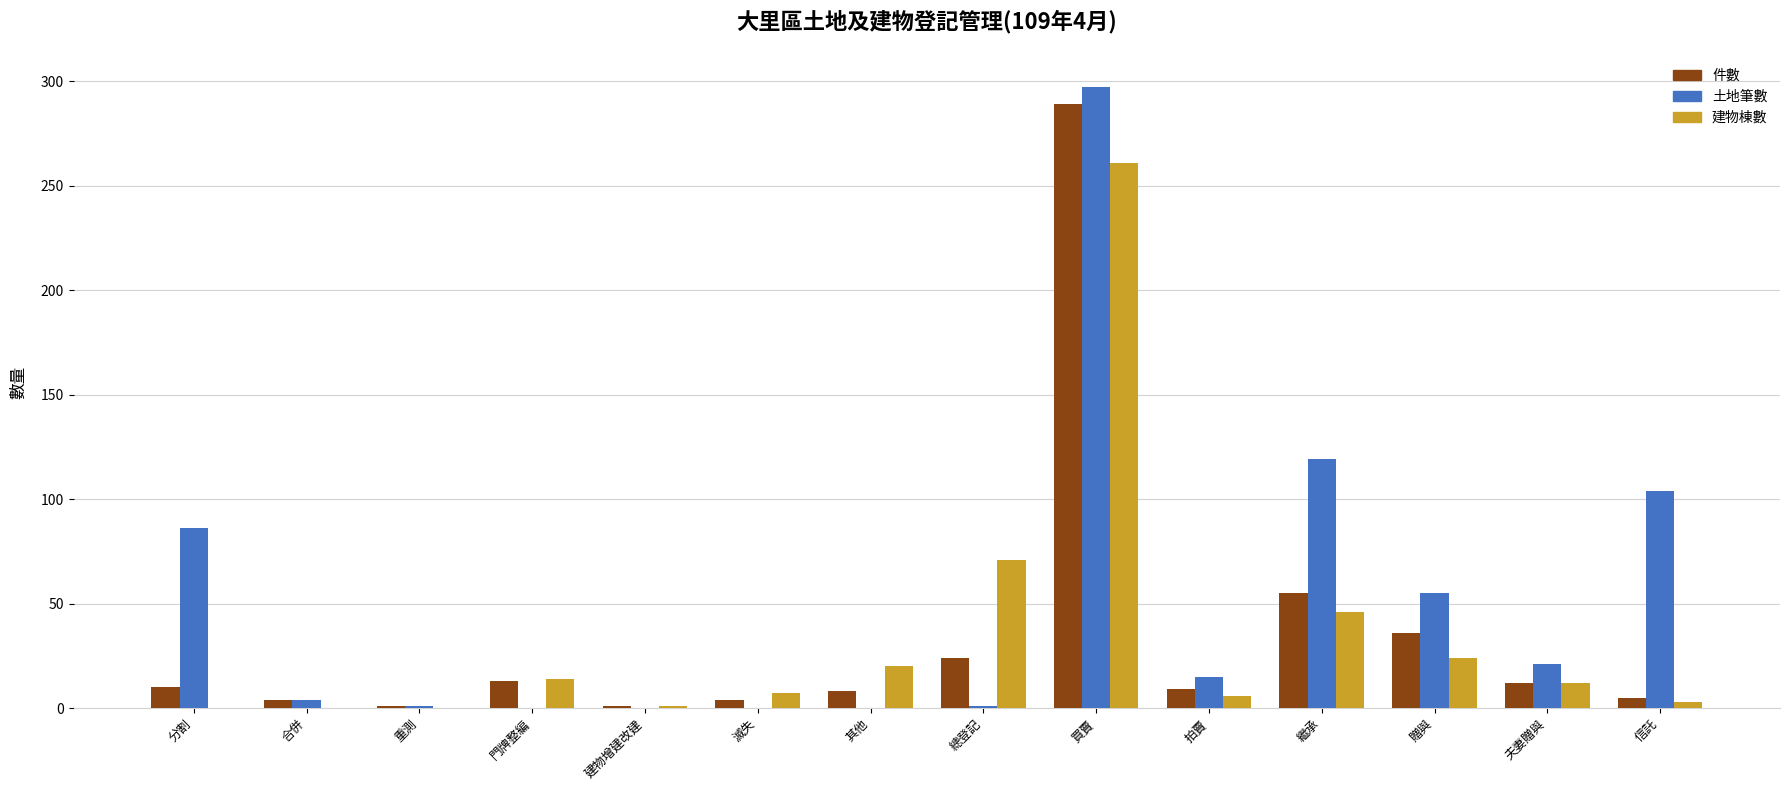

At which label is 件數 closest to 145?

繼承